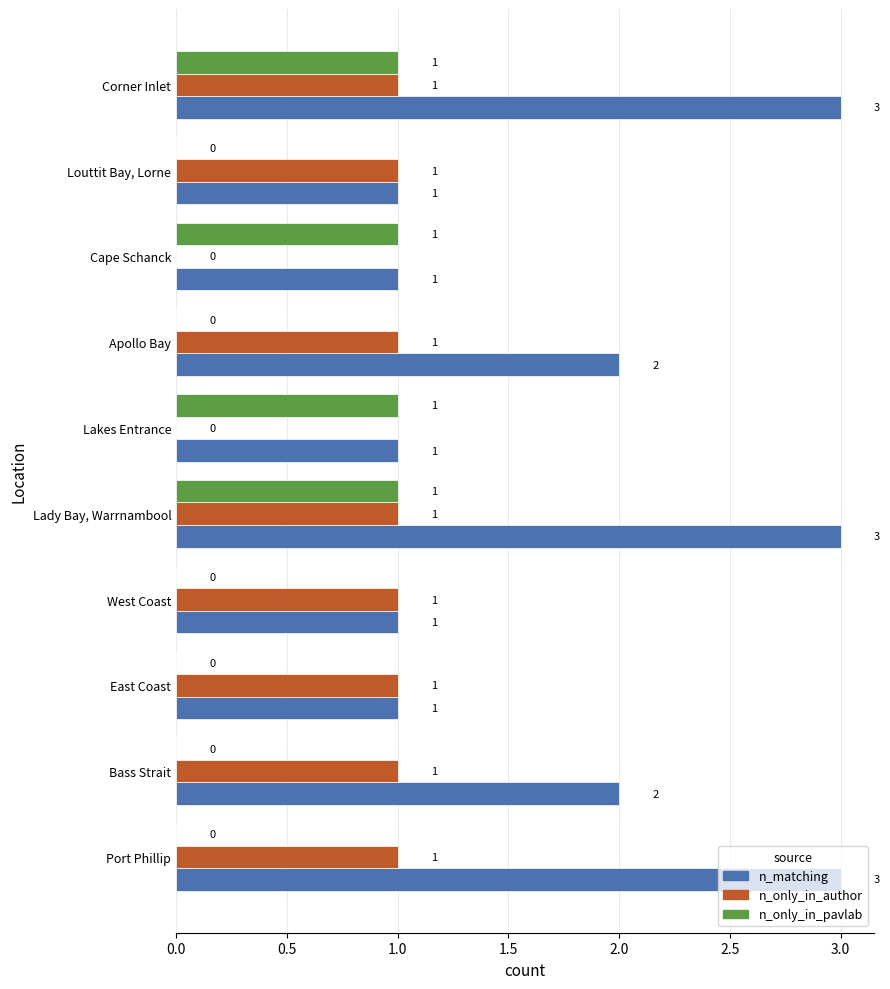

Count the number of categories in the chart.

10